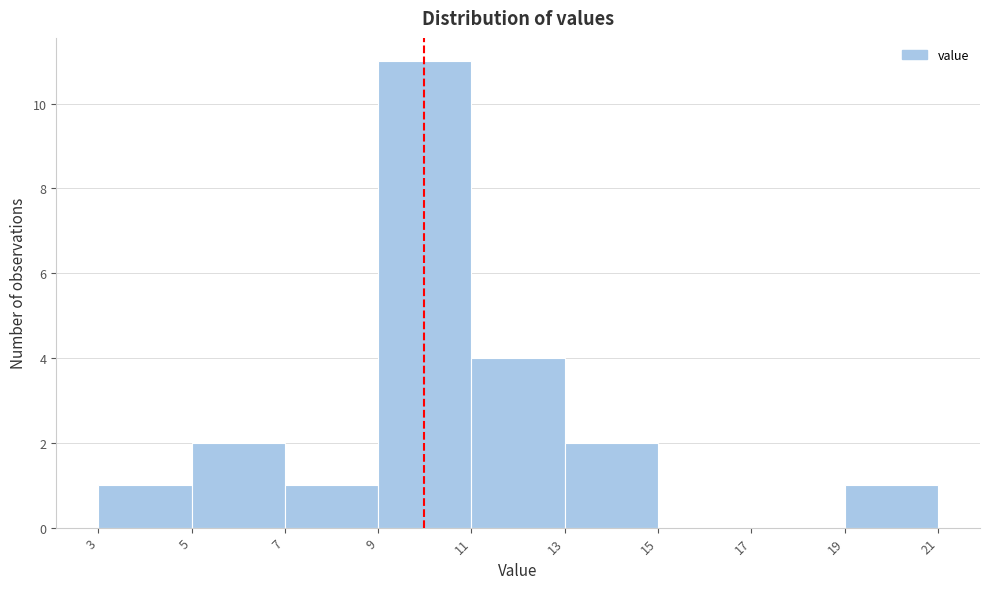

Reading left to right, transcribe this chart: for each bar, give the range it covers on the x-axis and its height. The values are not printed on the chart, so give them approximately, as read against the axis.

3 to 5: 1
5 to 7: 2
7 to 9: 1
9 to 11: 11
11 to 13: 4
13 to 15: 2
15 to 17: 0
17 to 19: 0
19 to 21: 1